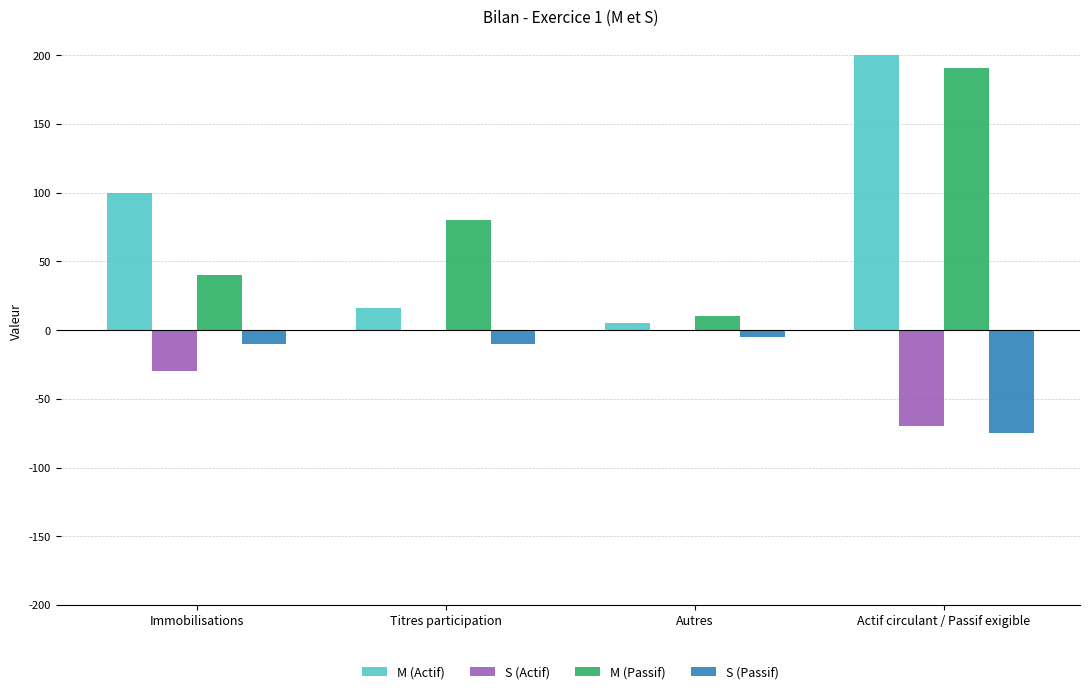

What is the sum of the S (Actif) values at Immobilisations and Titres participation?

-30